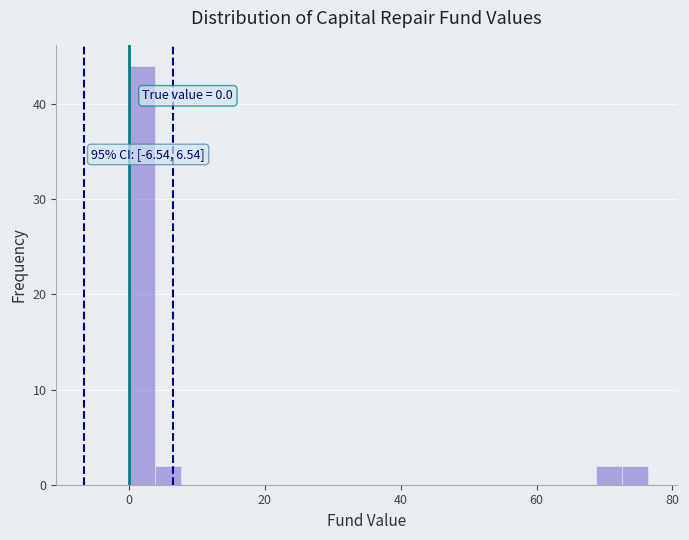

Around what value on the x-axis is the tallest bar? Give the approximate position of its centre, as read against the axis.

2